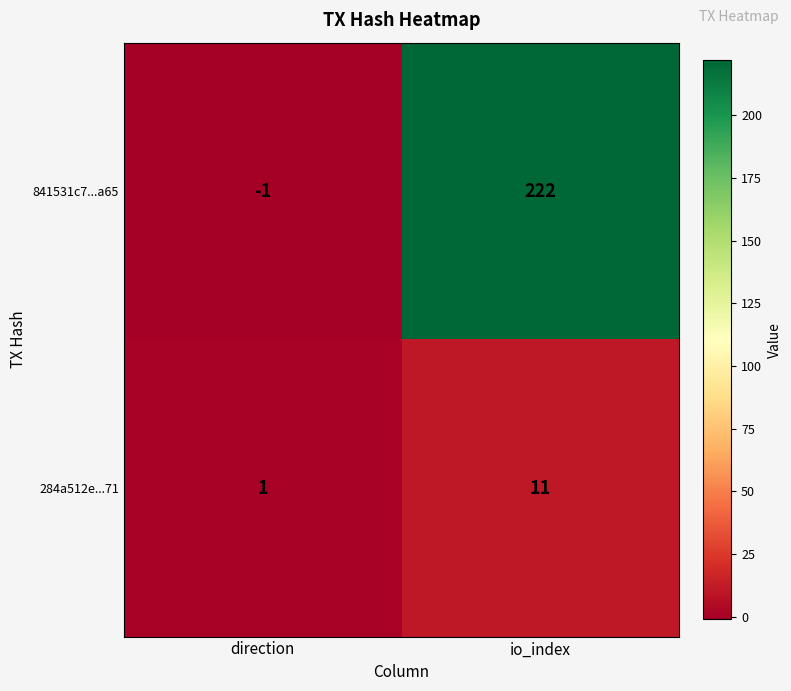

Reading right to left, transcribe all the data shown in this chart.

841531c7...a65: 222	-1
284a512e...71: 11	1